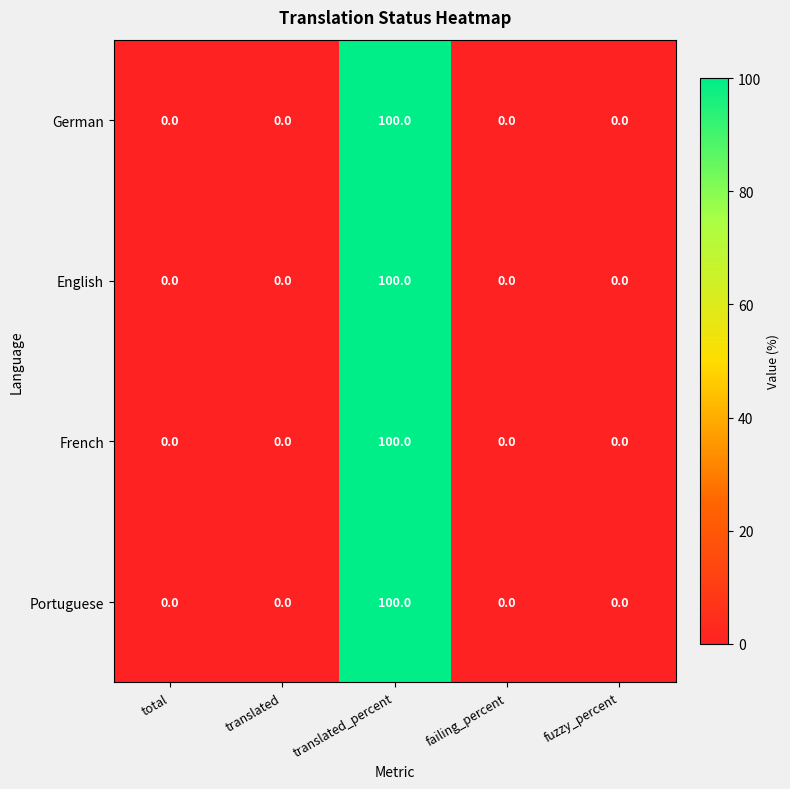

At which category does the chart reach its peak across all series?

translated_percent